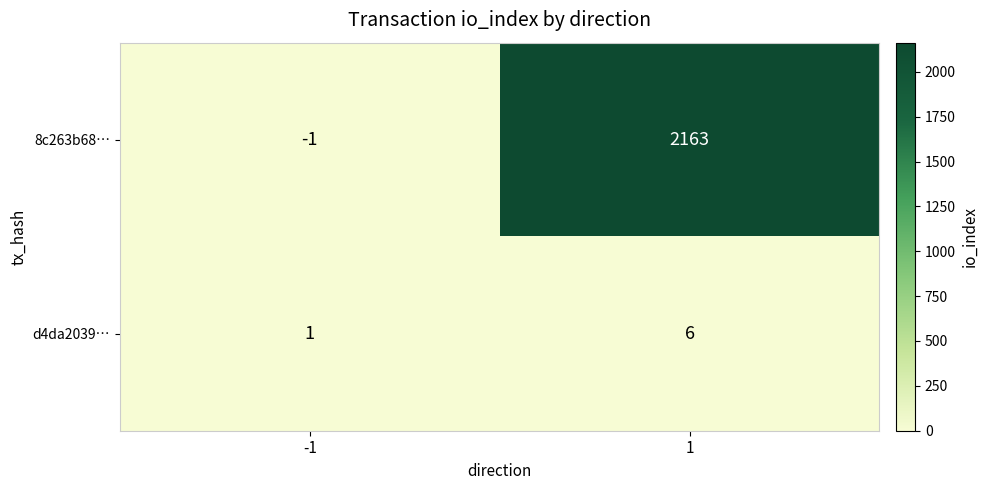

Rank the series by their average value, from lowest to highest.

d4da2039…, 8c263b68…